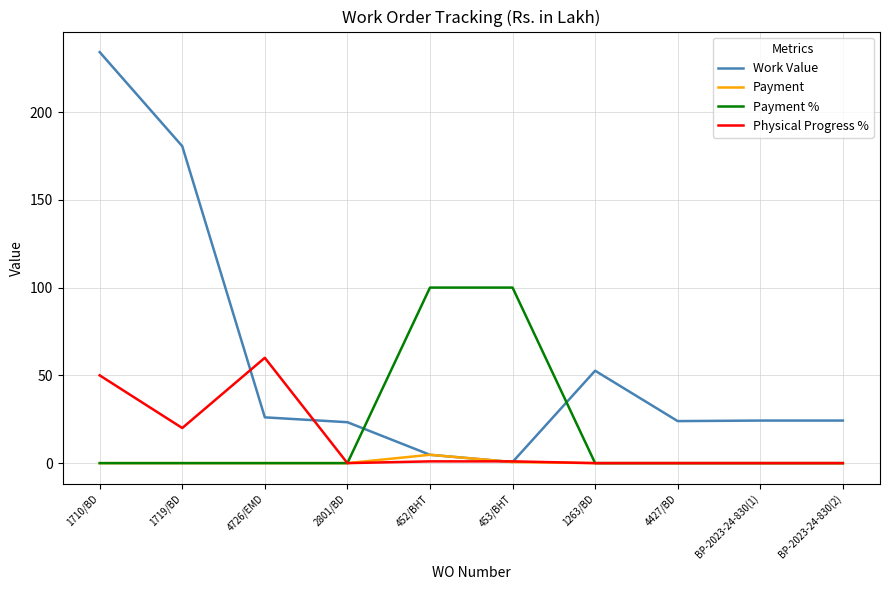

Which series has the widest spread of values?

Work Value